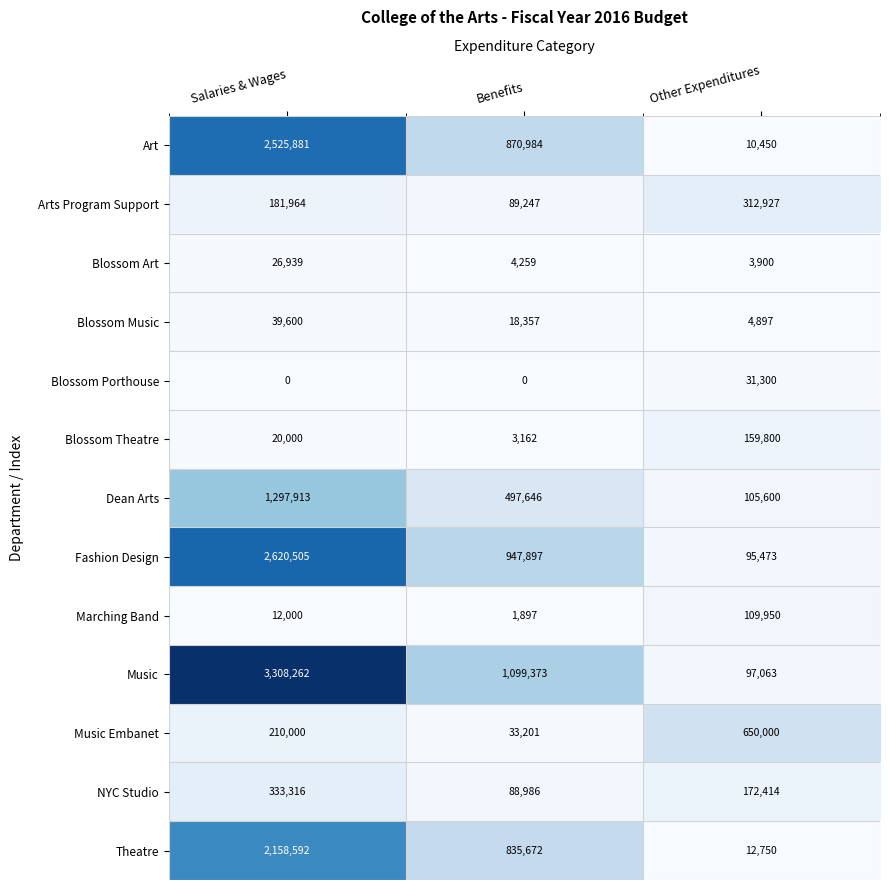

What is the highest value of the Blossom Porthouse series?

31300